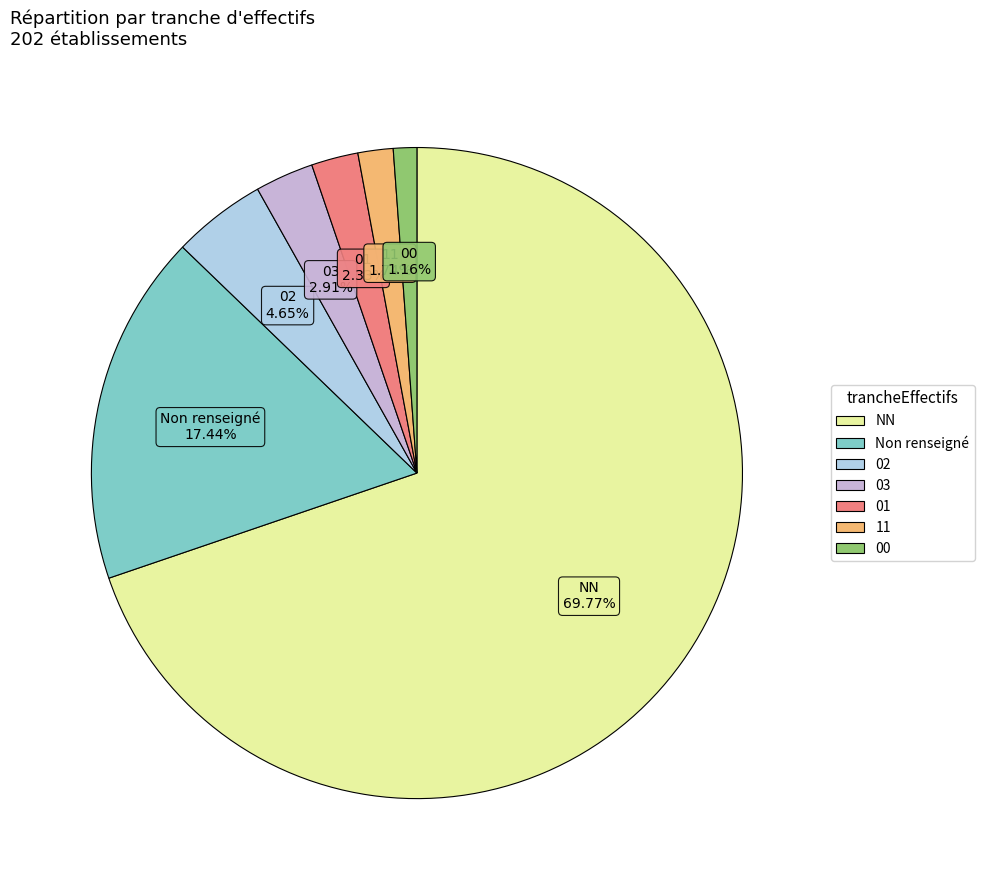

Does any single category account for the majority?

Yes